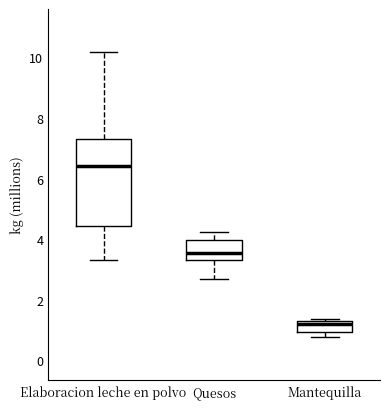

Comparing the boxes themselves (not the whiskers), which one is the tallest?

Elaboracion leche en polvo